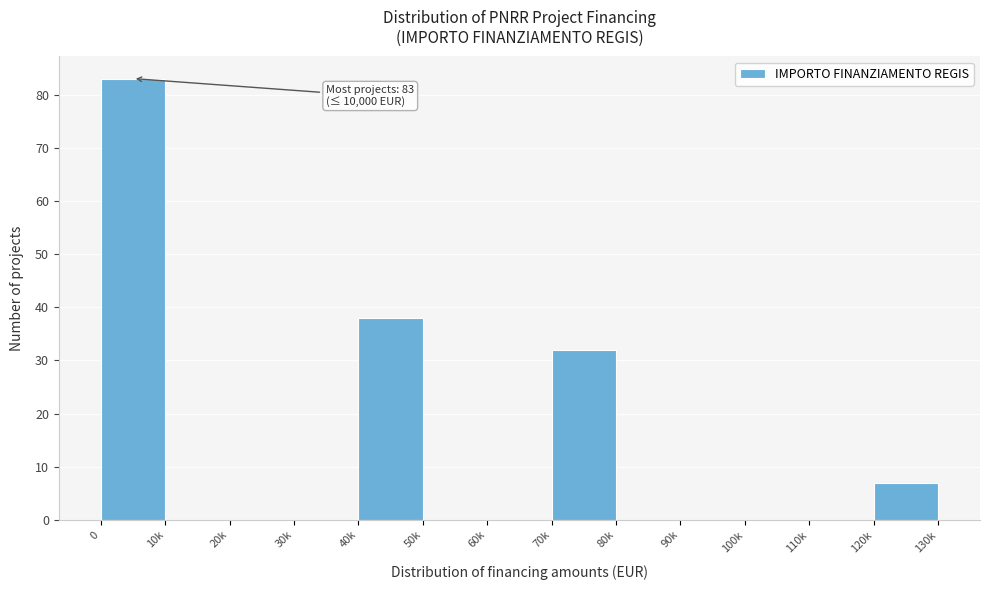

Reading right to left, transcribe all the data shown in this chart.

120k=7	110k=0	100k=0	90k=0	80k=0	70k=32	60k=0	50k=0	40k=38	30k=0	20k=0	10k=0	0=83